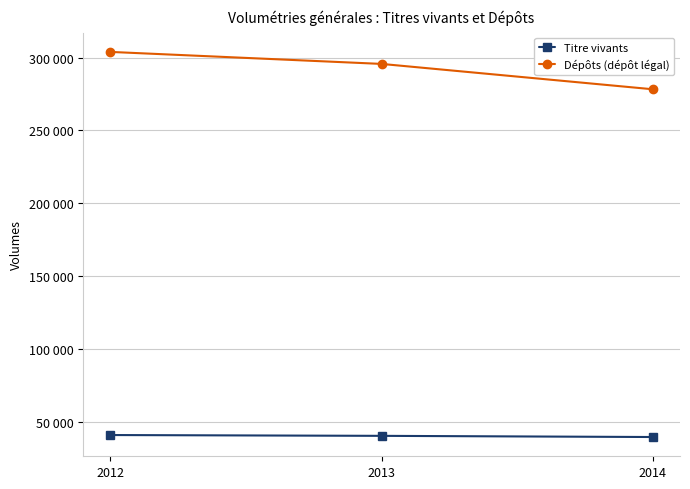

Does the chart have visible grid lines?

Yes